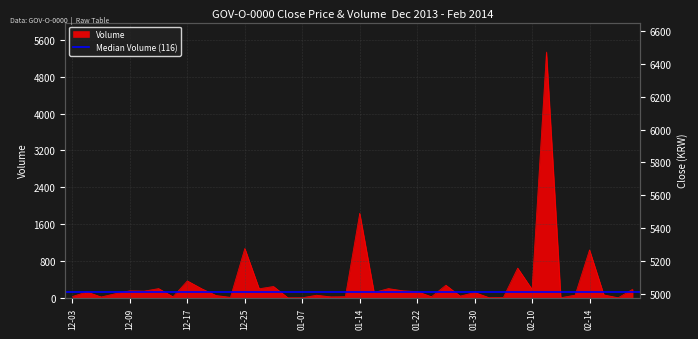

What is the maximum value shown in the chart?

6620